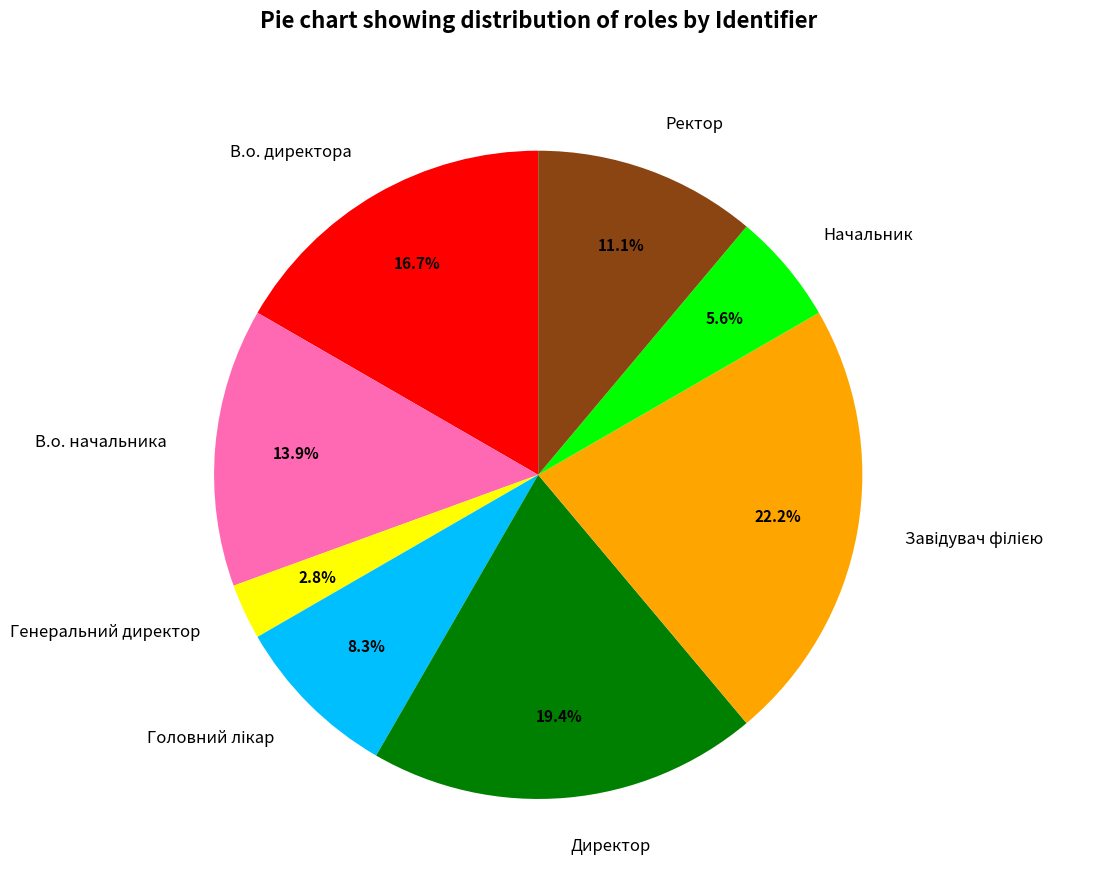

Is the sum of Генеральний директор and Начальник greater than half?

No